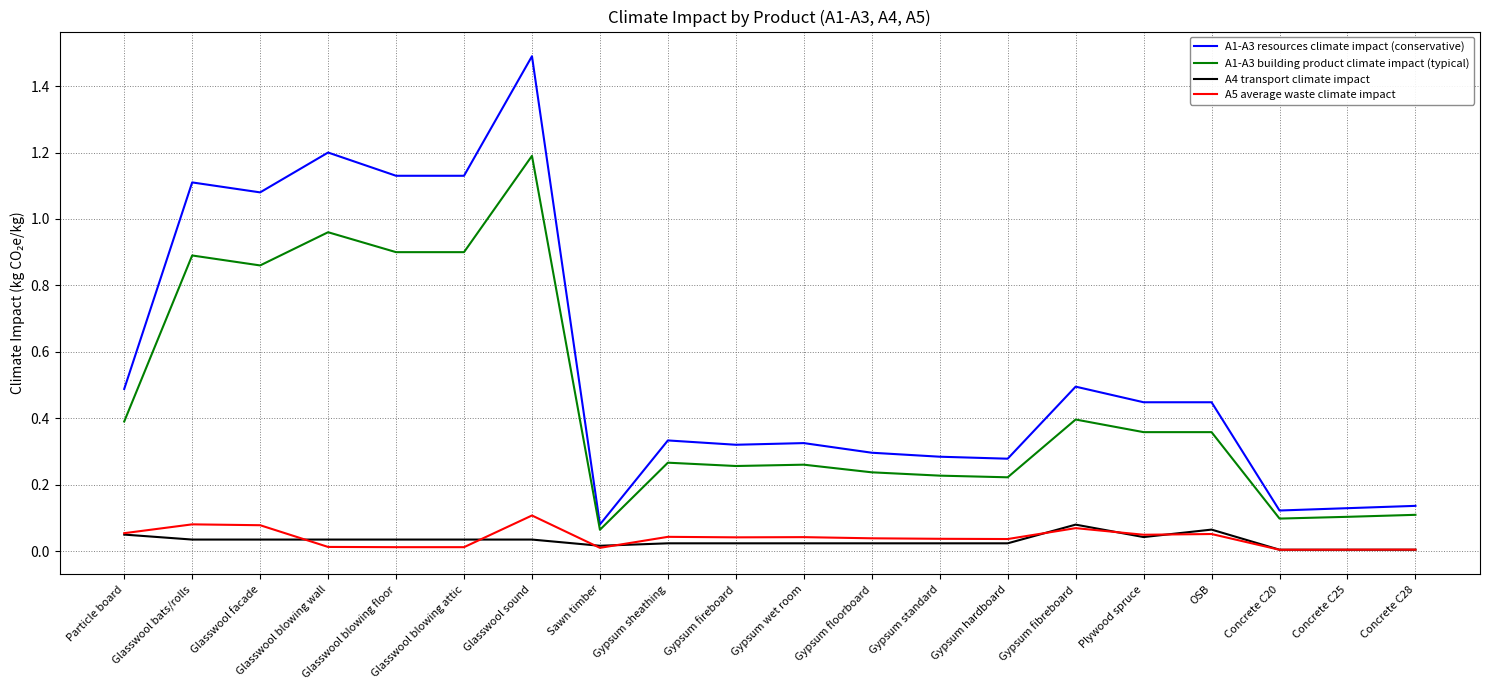

What is the highest value of the A1-A3 resources climate impact (conservative) series?

1.5